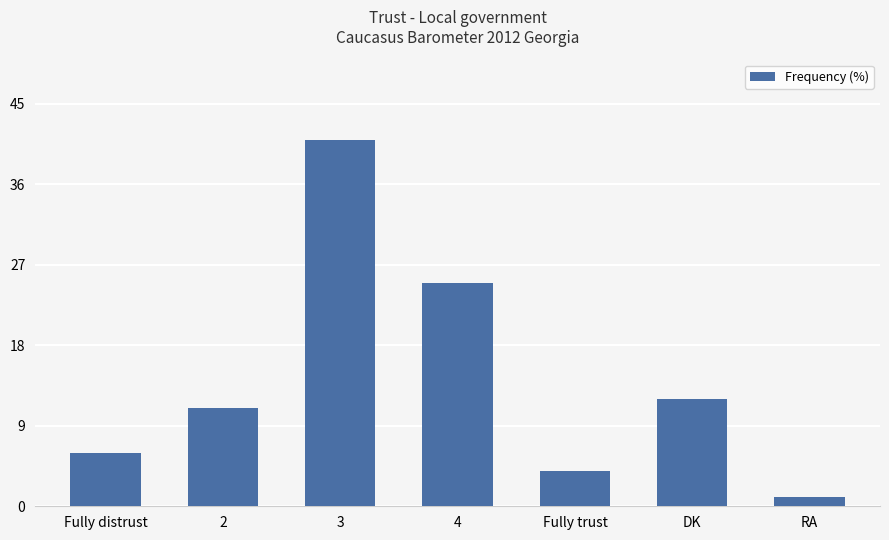

Where is the data nearest to the value 21?

4